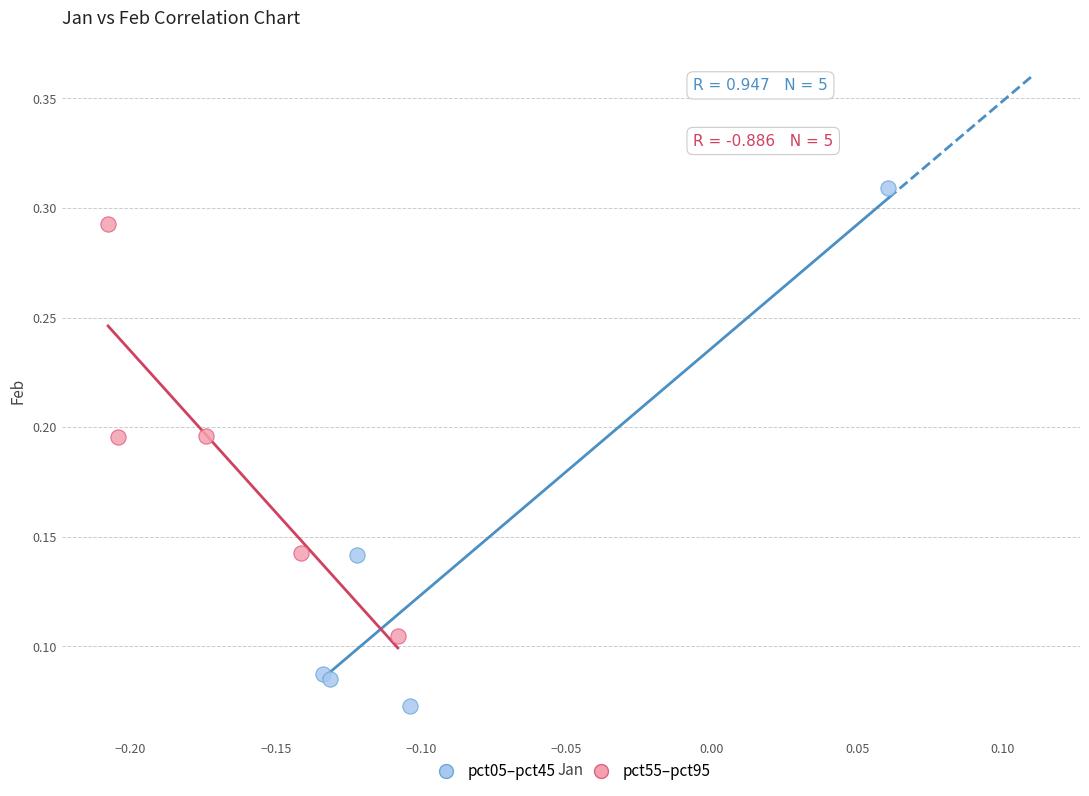

Which series has the widest spread of Y values?

pct05–pct45